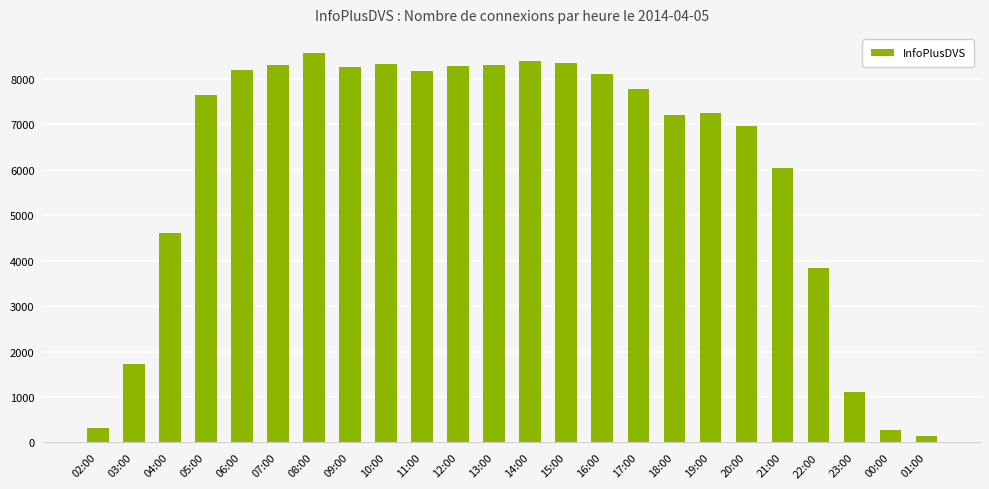

Is it true that the value at 18:00 is 7192?

True